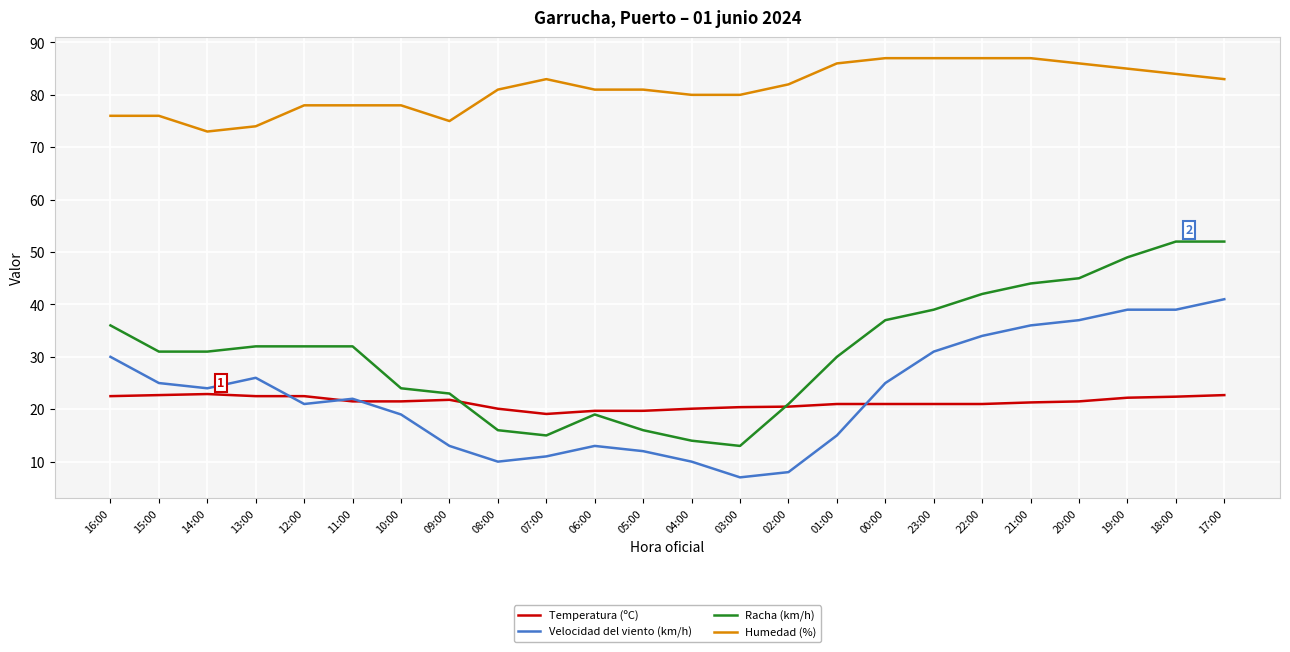

List the series in order of their peak value, lowest first.

Temperatura (ºC), Velocidad del viento (km/h), Racha (km/h), Humedad (%)